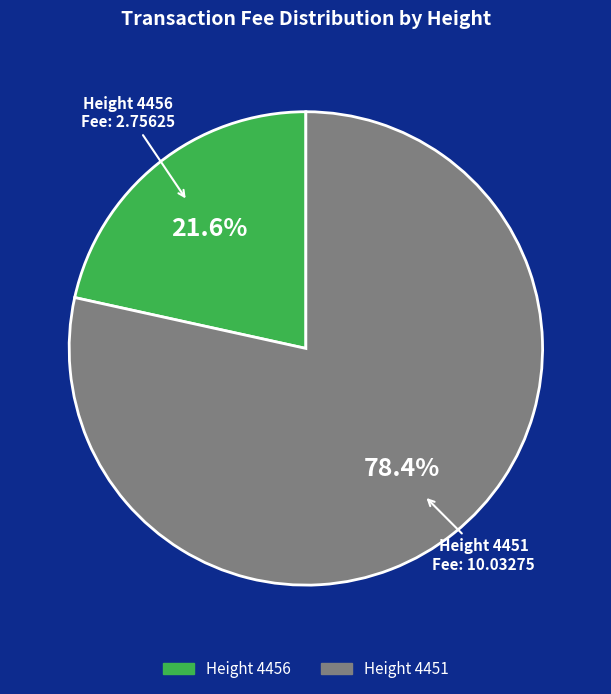

What is the largest slice in the pie chart?

Height 4451